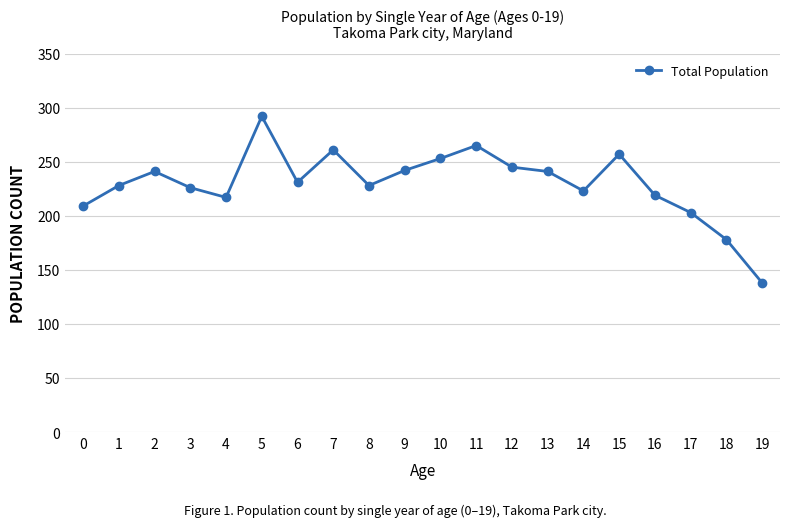

What is the average value?

230